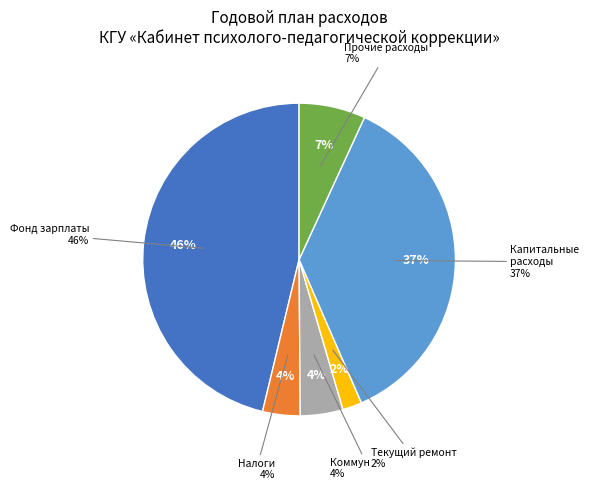

How many slices are in this pie chart?

6